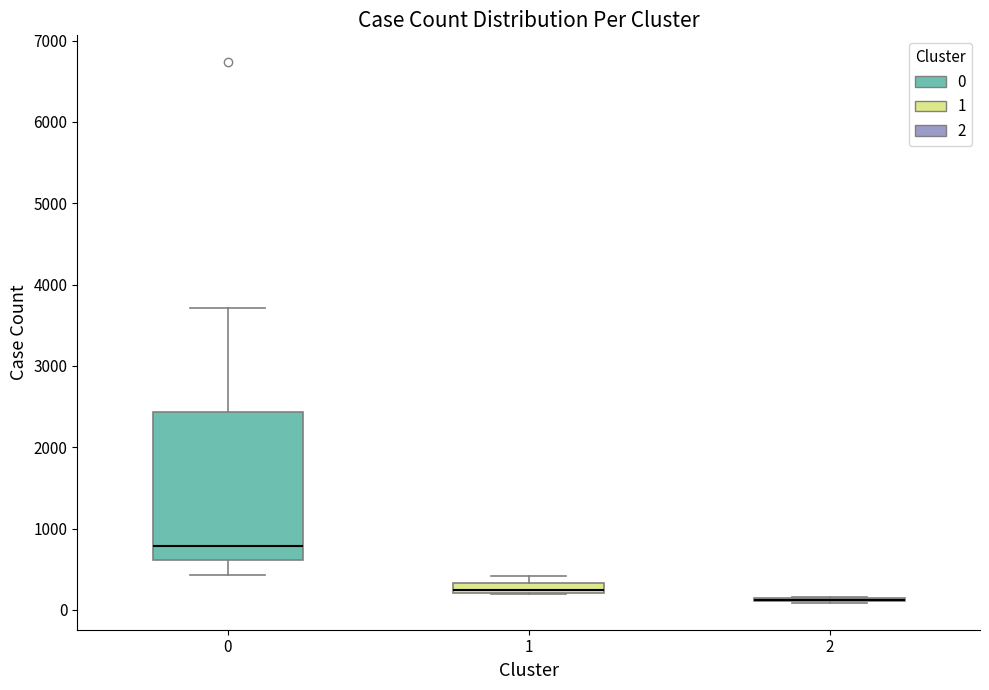

Where is the lower edge of the box at x = 0 on the y-axis? The values are not printed on the chart, so give them approximately, as read against the axis.

600